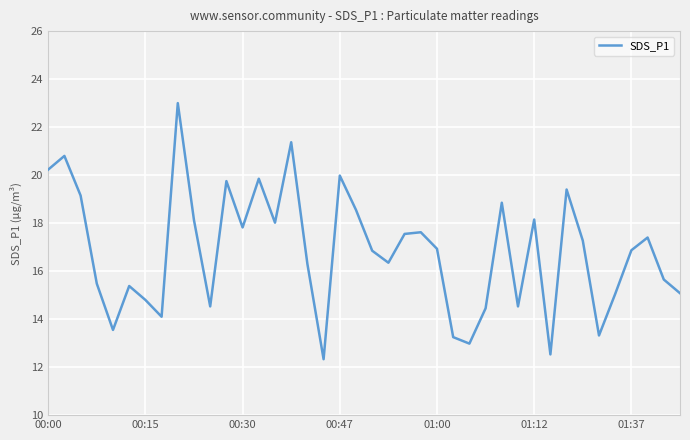

What is the minimum value shown in the chart?

12.3